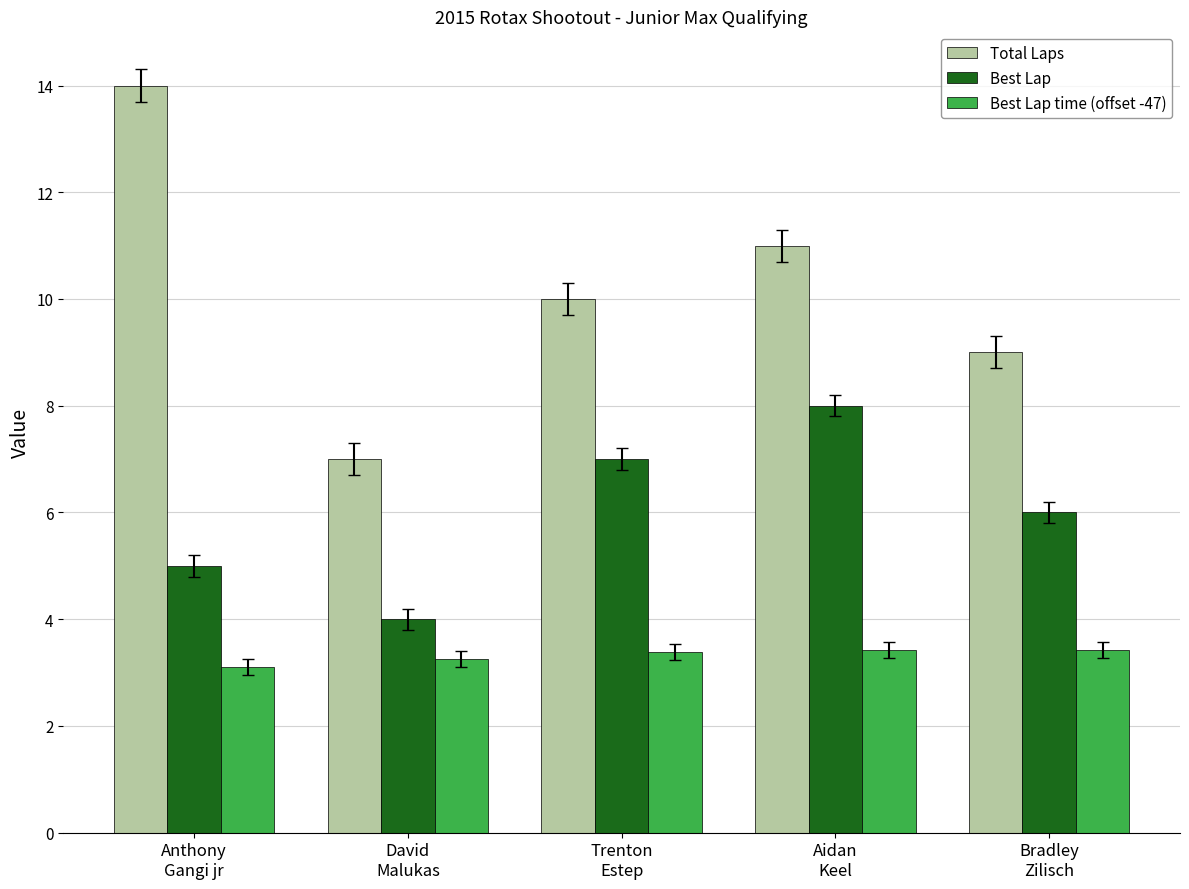

How many groups of bars are there?

5